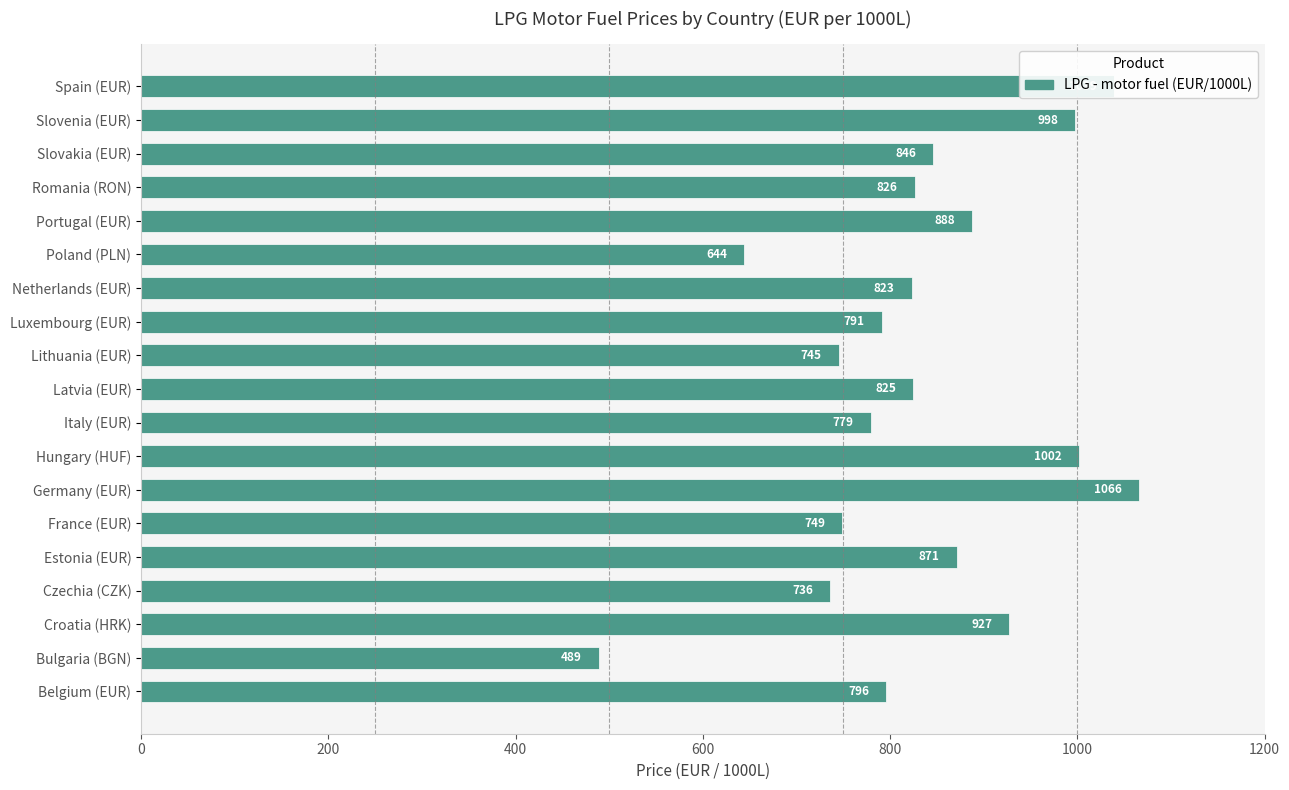

What is the ratio of the value at Czechia (CZK) to the value at Romania (RON)?

0.9